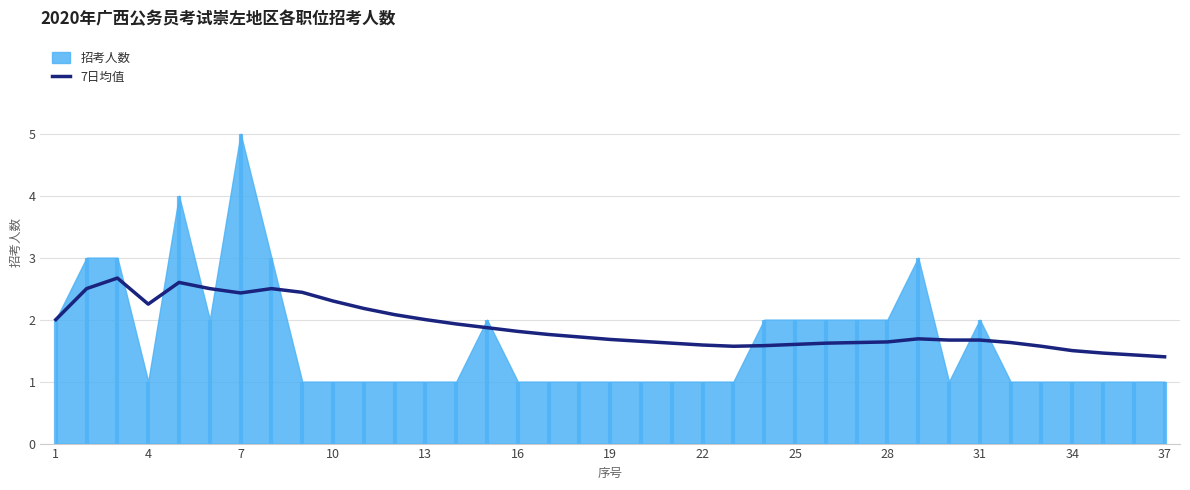

Where is the data nearest to the value 2?

1